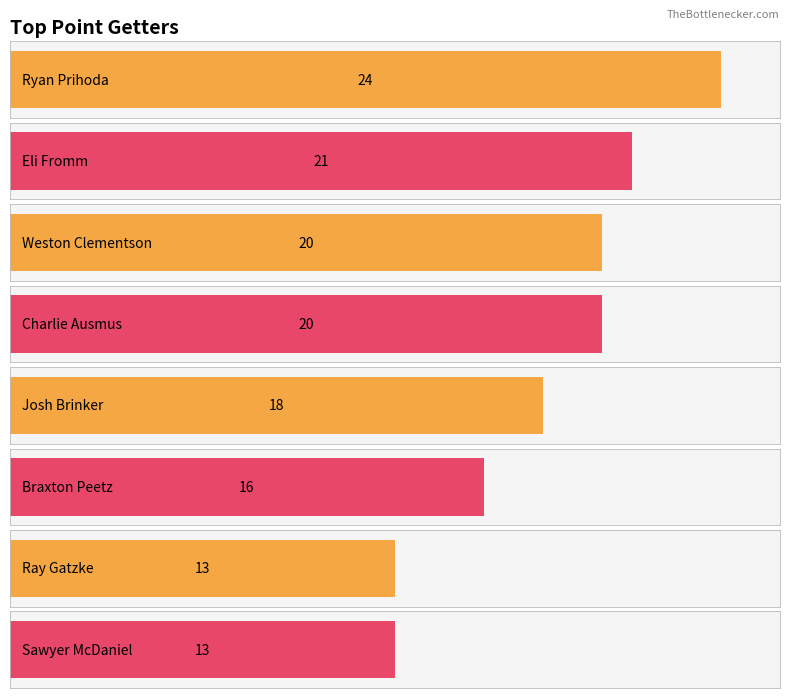

Reading left to right, what are all the values shown in this chart?

24	21	20	20	18	16	13	13